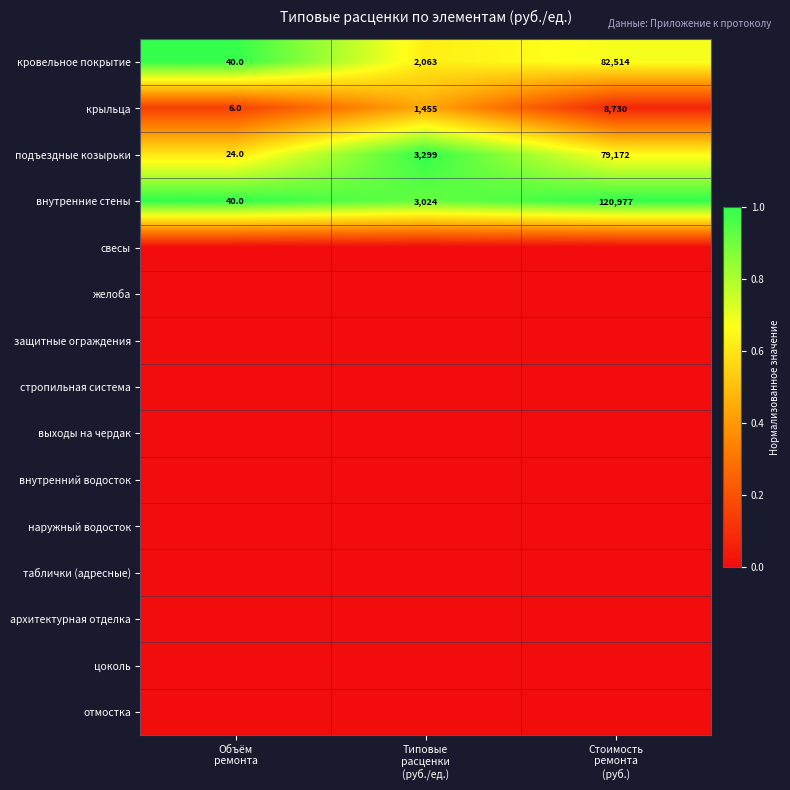

What is the difference between the maximum and minimum values in the подъездные козырьки series?

79148